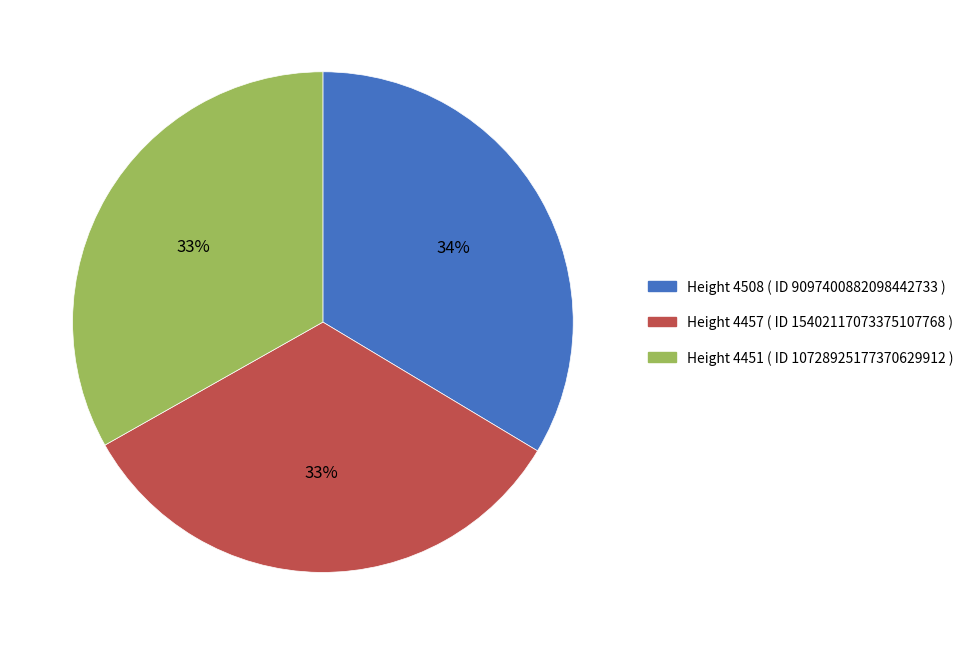

To the nearest percent, what is the combined percentage of Height 4451 ( ID 10728925177370629912 ) and Height 4508 ( ID 9097400882098442733 )?

67%